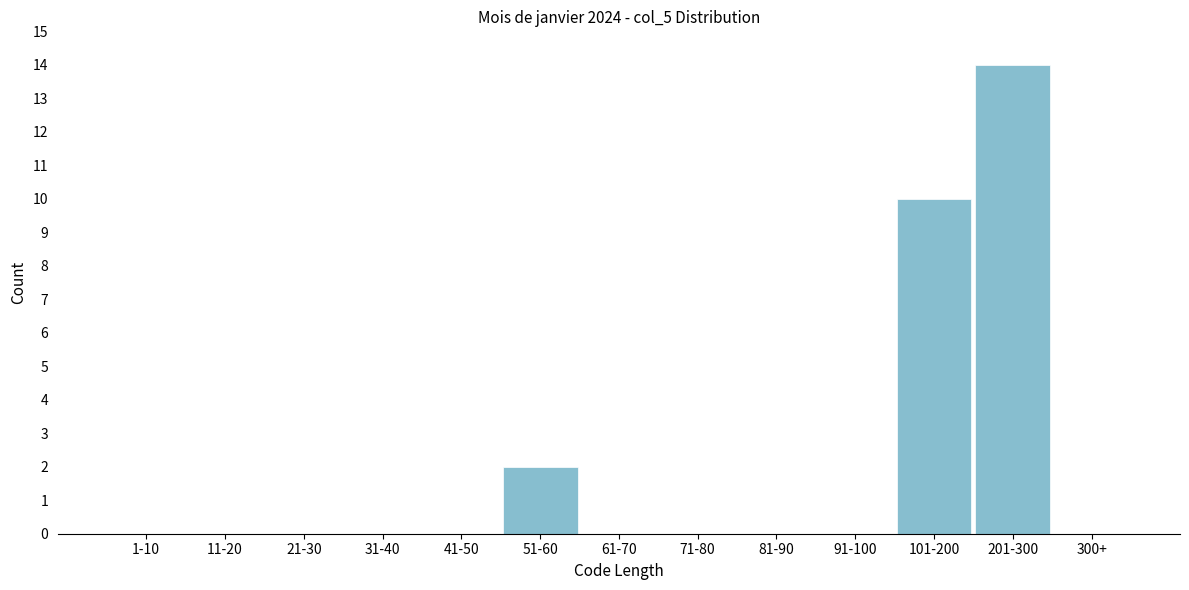

Reading left to right, list all the values displayed in this chart.

1-10=0	11-20=0	21-30=0	31-40=0	41-50=0	51-60=2	61-70=0	71-80=0	81-90=0	91-100=0	101-200=10	201-300=14	300+=0